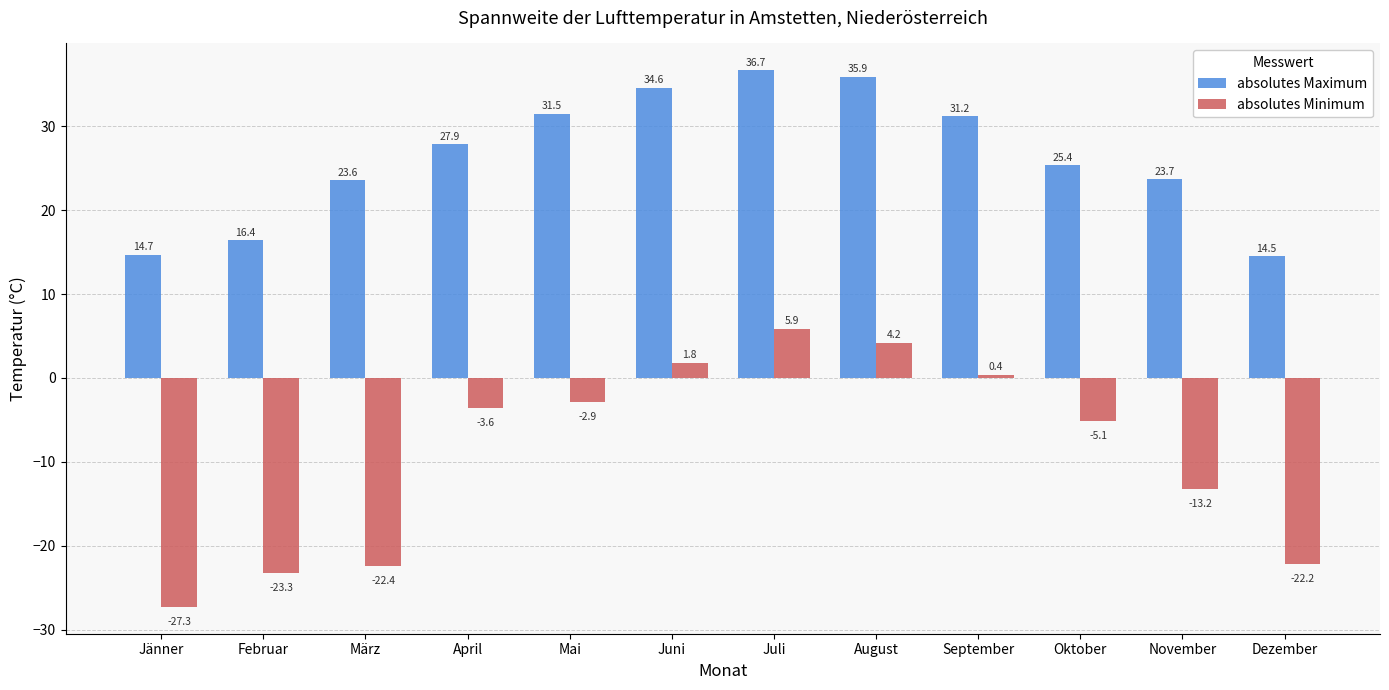

At which label does absolutes Minimum first exceed -3?

Mai